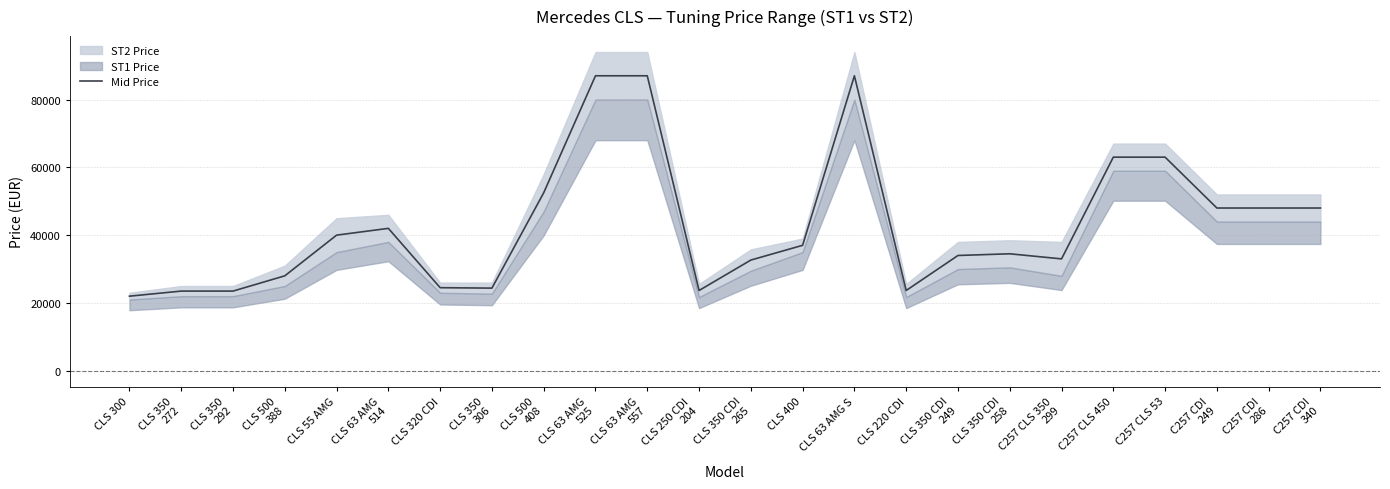

What is the value of the 12th point from the left?

23675